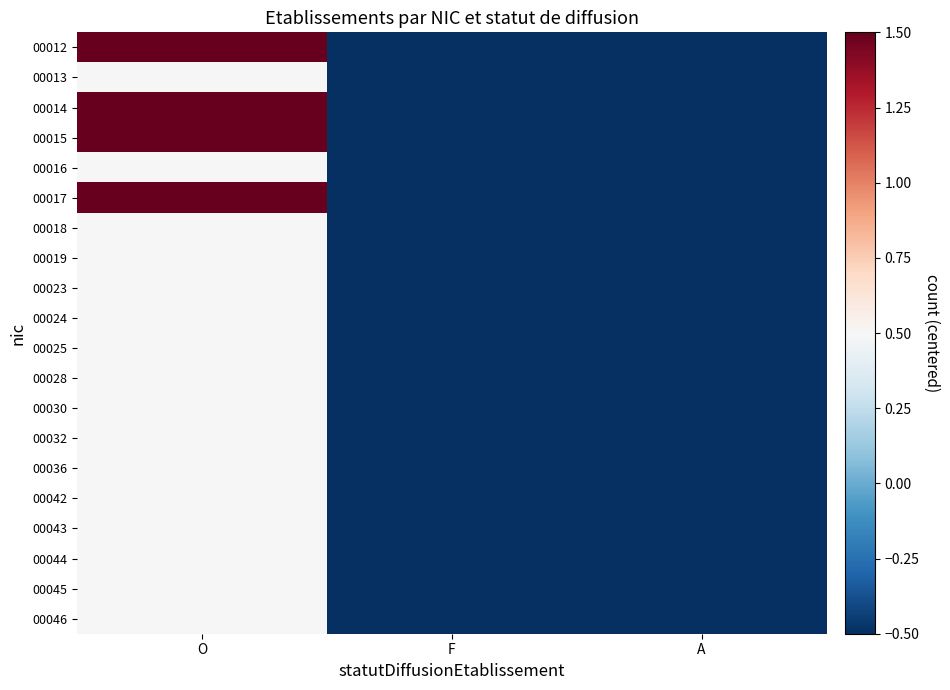

Count the number of categories in the chart.

3